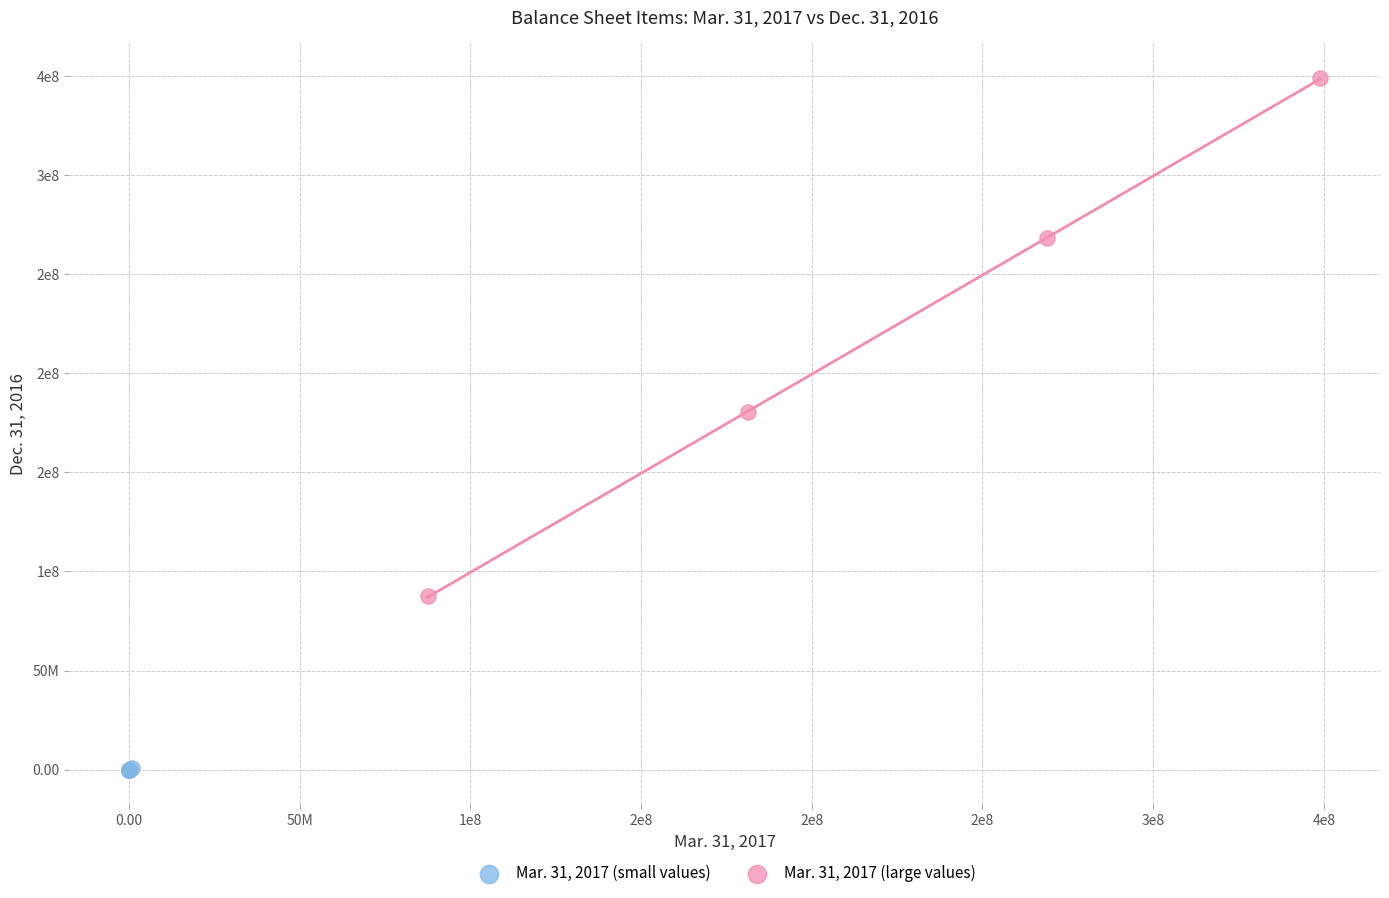

Which series has the widest spread of Y values?

Mar. 31, 2017 (large values)